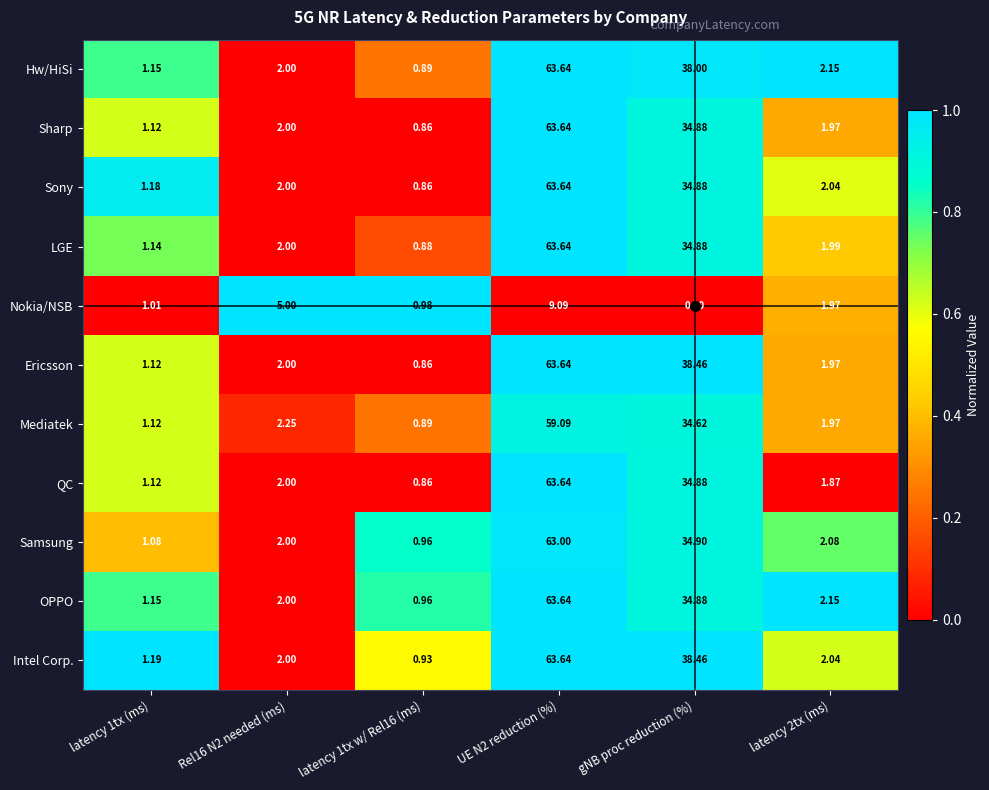

At which label is Mediatek closest to 29?

gNB proc reduction (%)